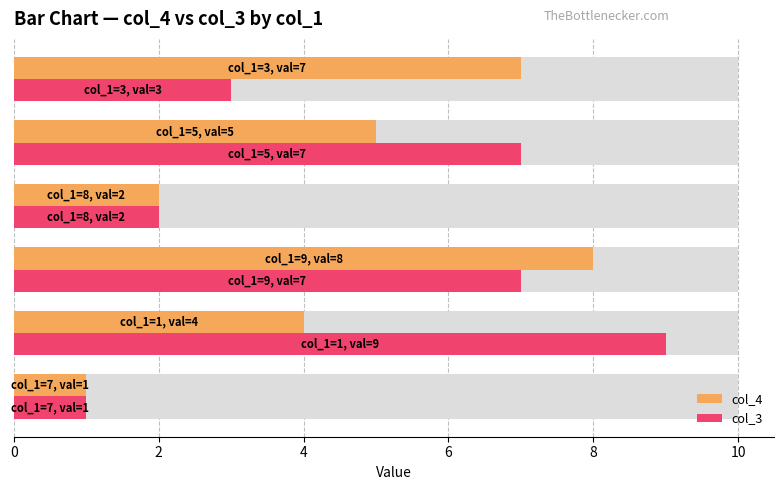

What is the value of the col_3 bar at the 6th from the left?

3